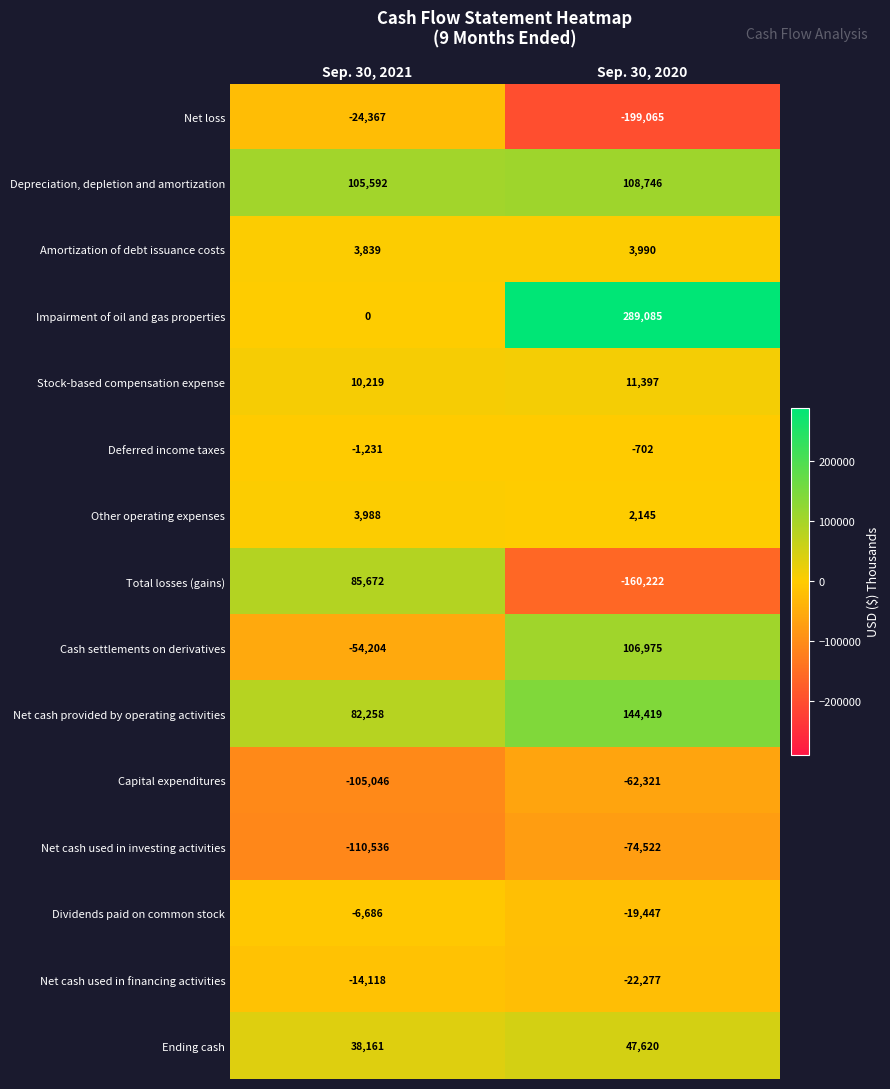

Reading right to left, transcribe all the data shown in this chart.

Net loss: Sep. 30, 2020=-199065	Sep. 30, 2021=-24367
Depreciation, depletion and amortization: Sep. 30, 2020=108746	Sep. 30, 2021=105592
Amortization of debt issuance costs: Sep. 30, 2020=3990	Sep. 30, 2021=3839
Impairment of oil and gas properties: Sep. 30, 2020=289085	Sep. 30, 2021=0
Stock-based compensation expense: Sep. 30, 2020=11397	Sep. 30, 2021=10219
Deferred income taxes: Sep. 30, 2020=-702	Sep. 30, 2021=-1231
Other operating expenses: Sep. 30, 2020=2145	Sep. 30, 2021=3988
Total losses (gains): Sep. 30, 2020=-160222	Sep. 30, 2021=85672
Cash settlements on derivatives: Sep. 30, 2020=106975	Sep. 30, 2021=-54204
Net cash provided by operating activities: Sep. 30, 2020=144419	Sep. 30, 2021=82258
Capital expenditures: Sep. 30, 2020=-62321	Sep. 30, 2021=-105046
Net cash used in investing activities: Sep. 30, 2020=-74522	Sep. 30, 2021=-110536
Dividends paid on common stock: Sep. 30, 2020=-19447	Sep. 30, 2021=-6686
Net cash used in financing activities: Sep. 30, 2020=-22277	Sep. 30, 2021=-14118
Ending cash: Sep. 30, 2020=47620	Sep. 30, 2021=38161